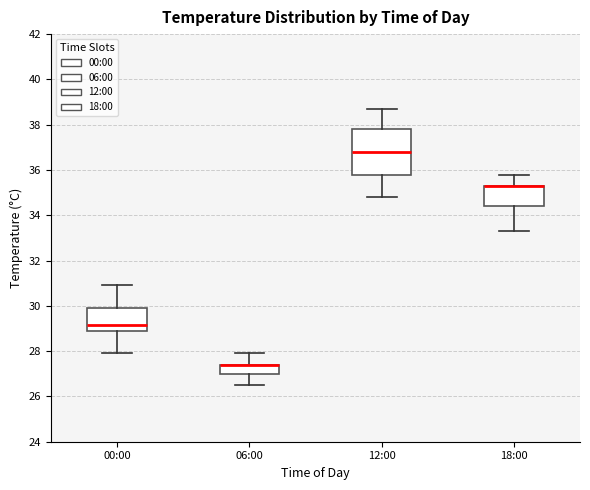

Comparing the boxes themselves (not the whiskers), which one is the tallest?

12:00